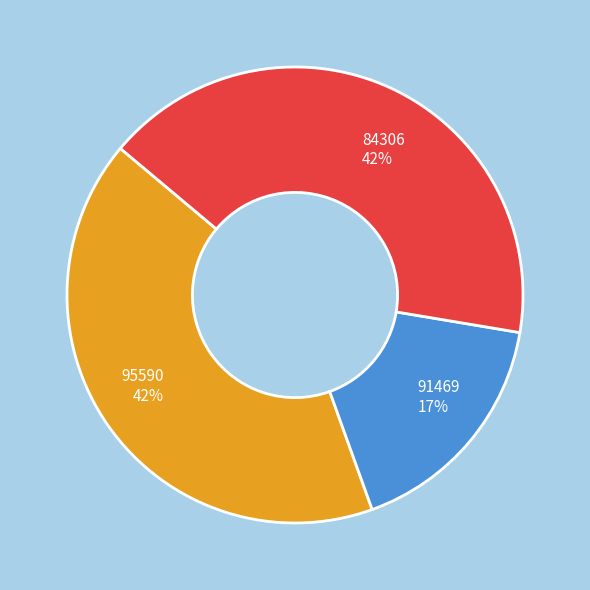

Does 84306 account for over 50% of the chart?

No